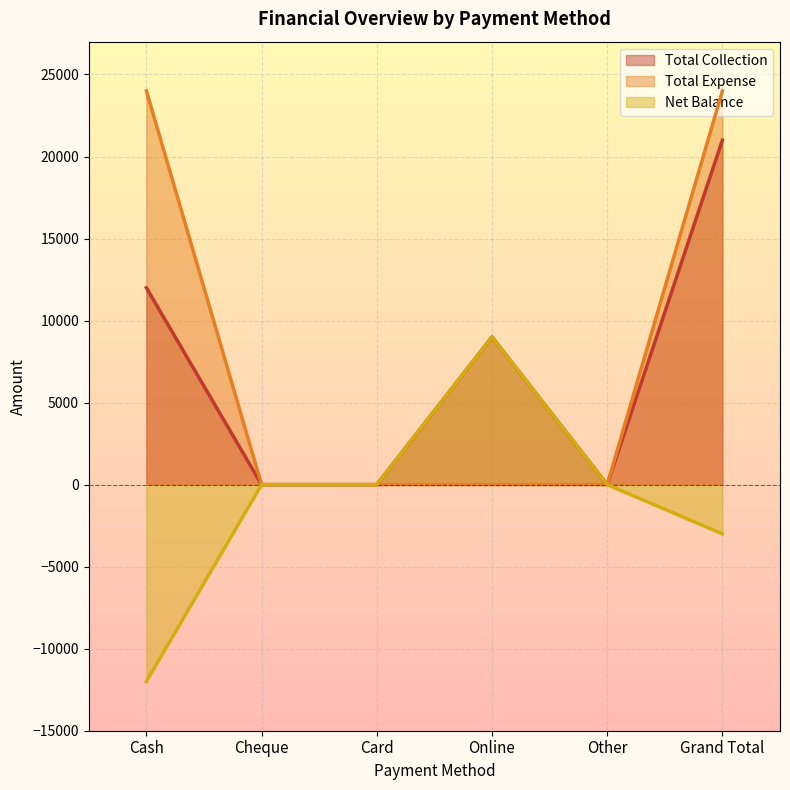

How many data points does each series have?

6